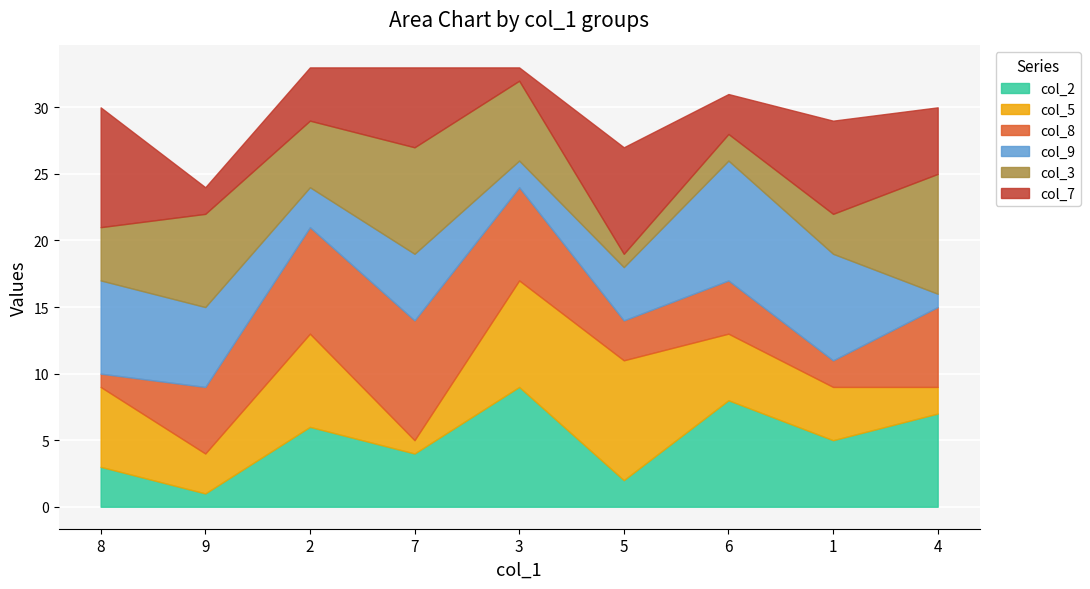

Rank the categories by col_9 value from lowest to highest.

4, 3, 2, 5, 7, 9, 8, 1, 6